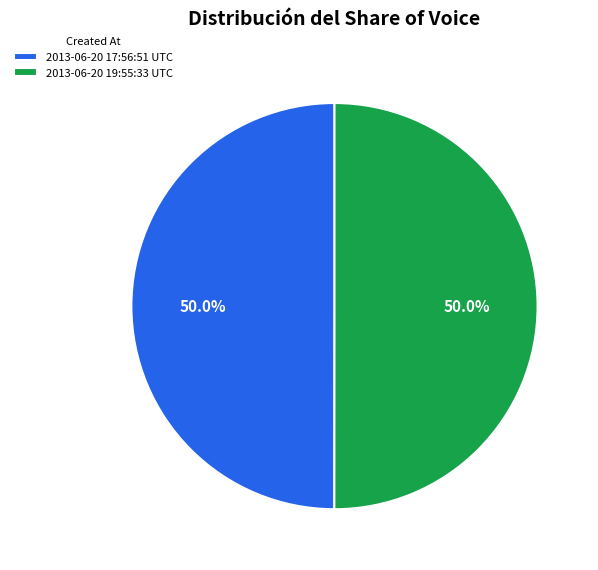

What is the total percentage of 2013-06-20 19:55:33 UTC and 2013-06-20 17:56:51 UTC?

100.0%